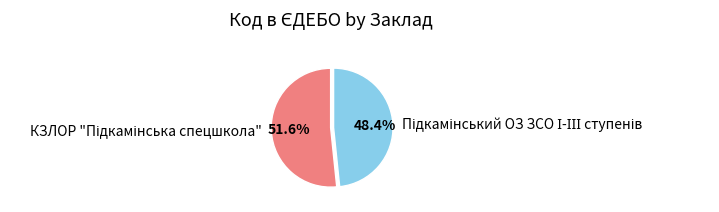

Is it true that Підкамінський ОЗ ЗСО І-ІІІ ступенів is 43% of the pie?

False